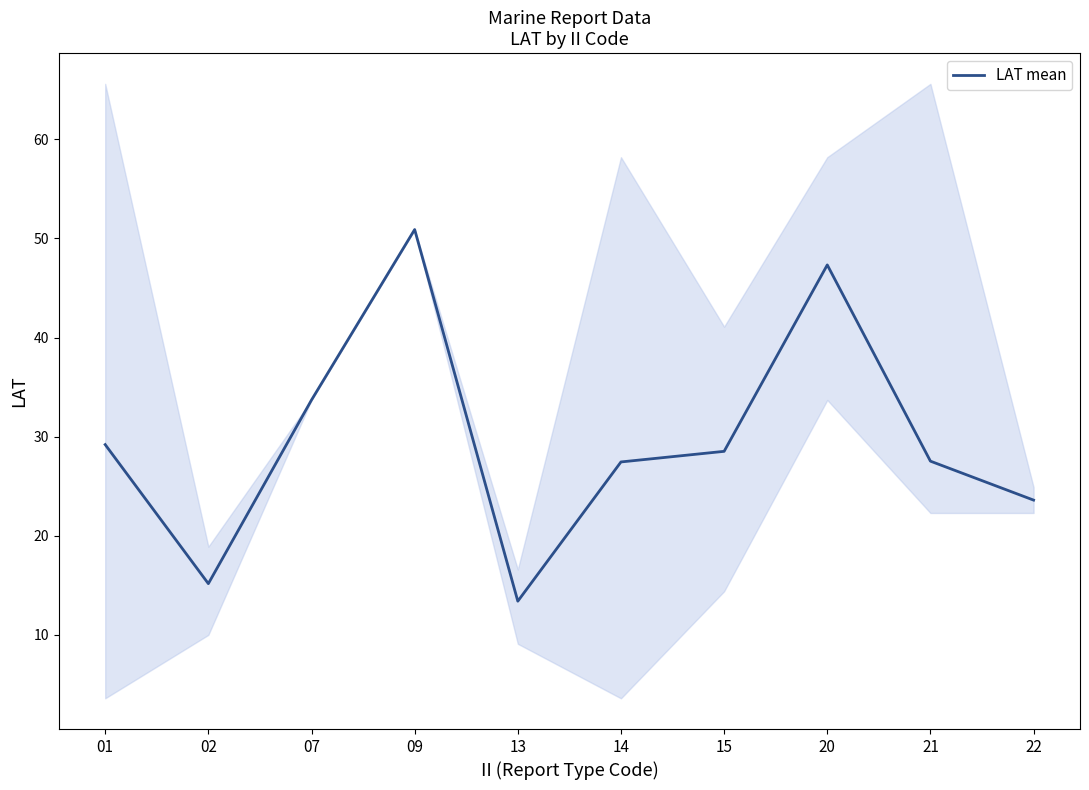

What is the difference between the maximum and minimum values?

37.5